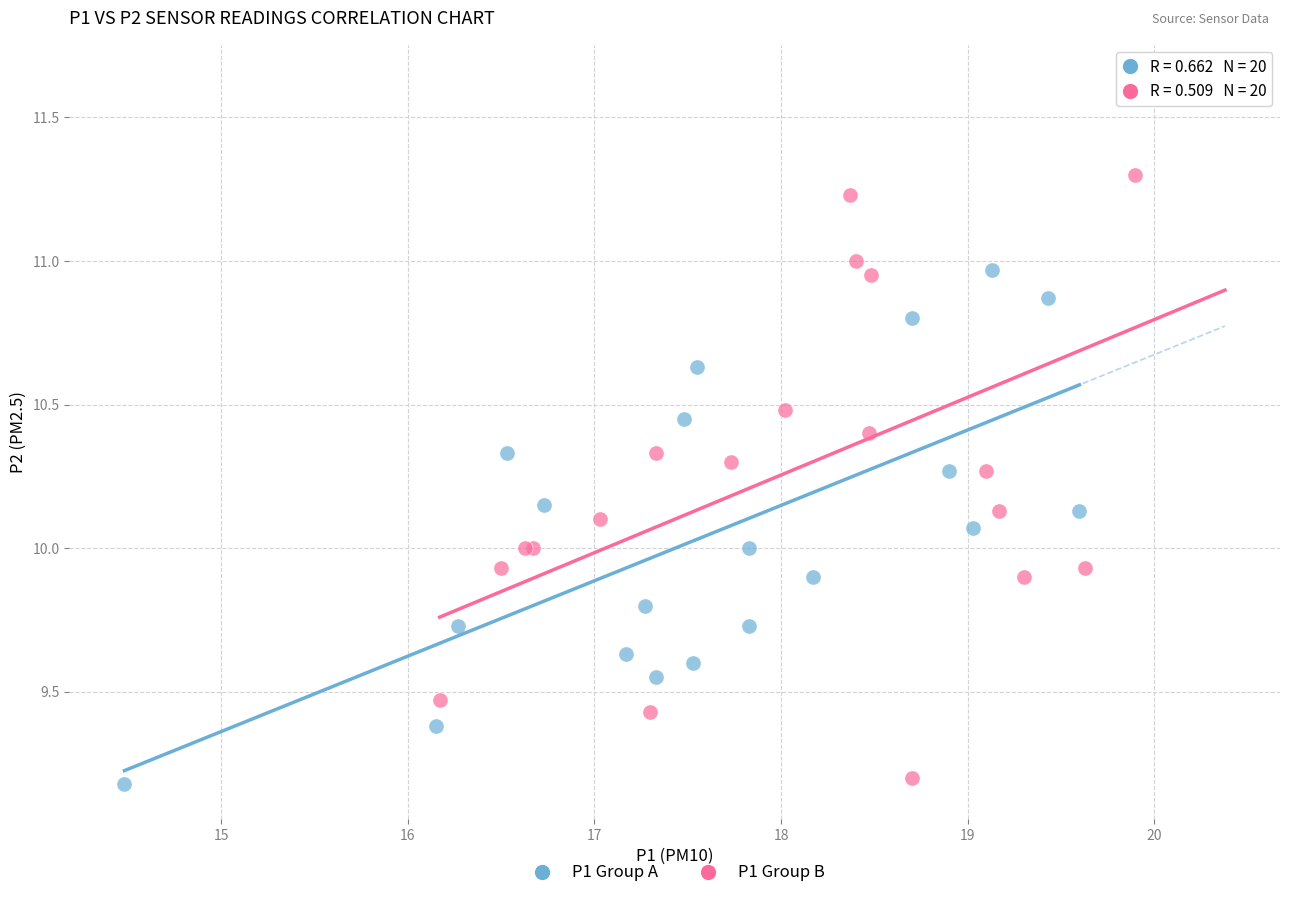

Which series has the largest Y range (max minus min)?

P1 Group B